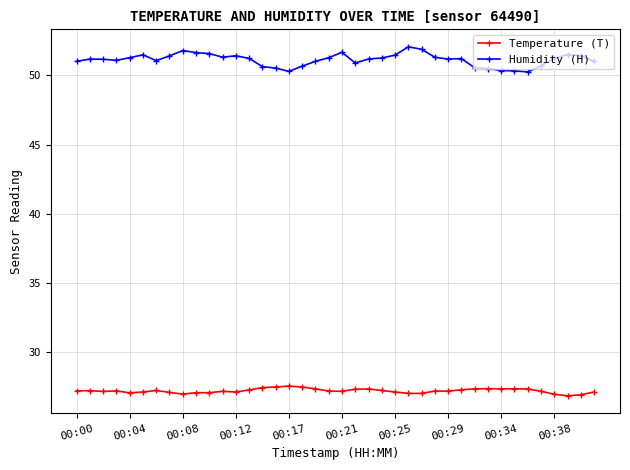

True or false: Temperature (T) and Humidity (H) intersect in this chart.

False